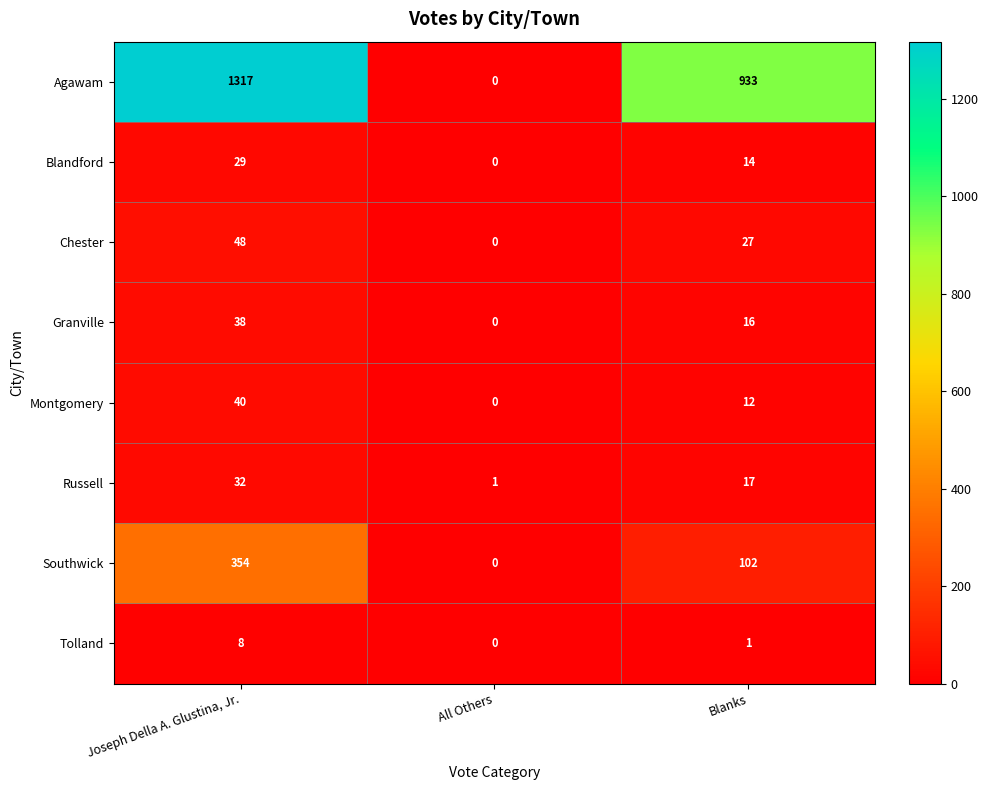

What is the maximum value shown in the chart?

1317